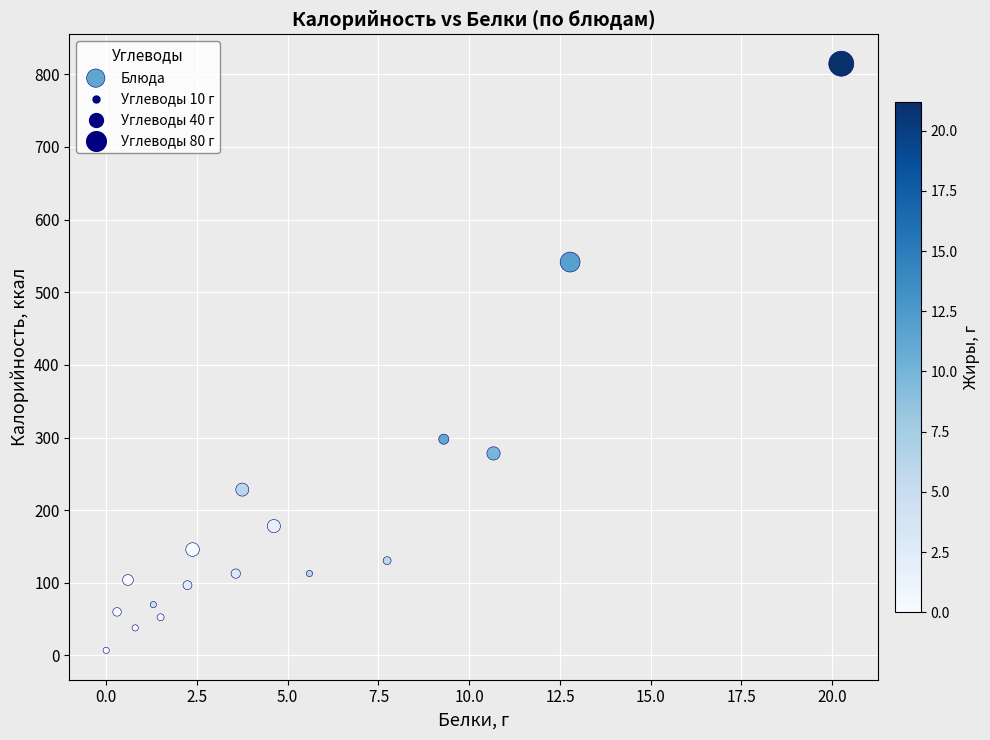

What Y value in the scatter plot is closest to 410?

297.7